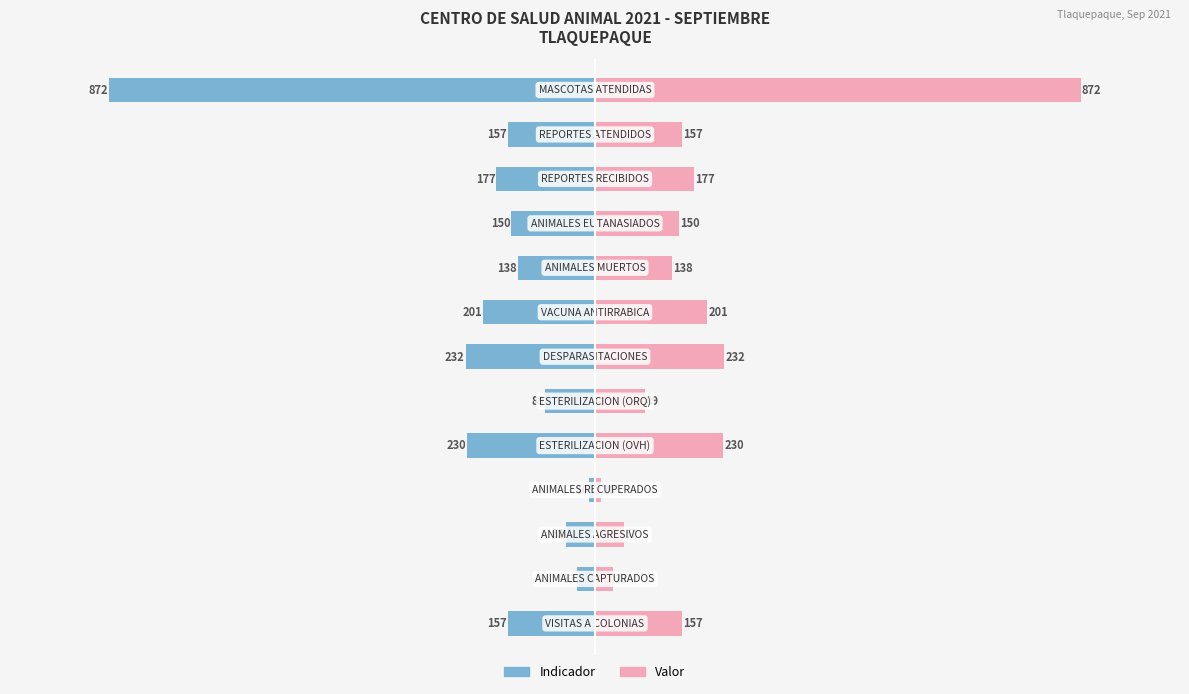

What value does the Valor (izq) series have at 0?

-89